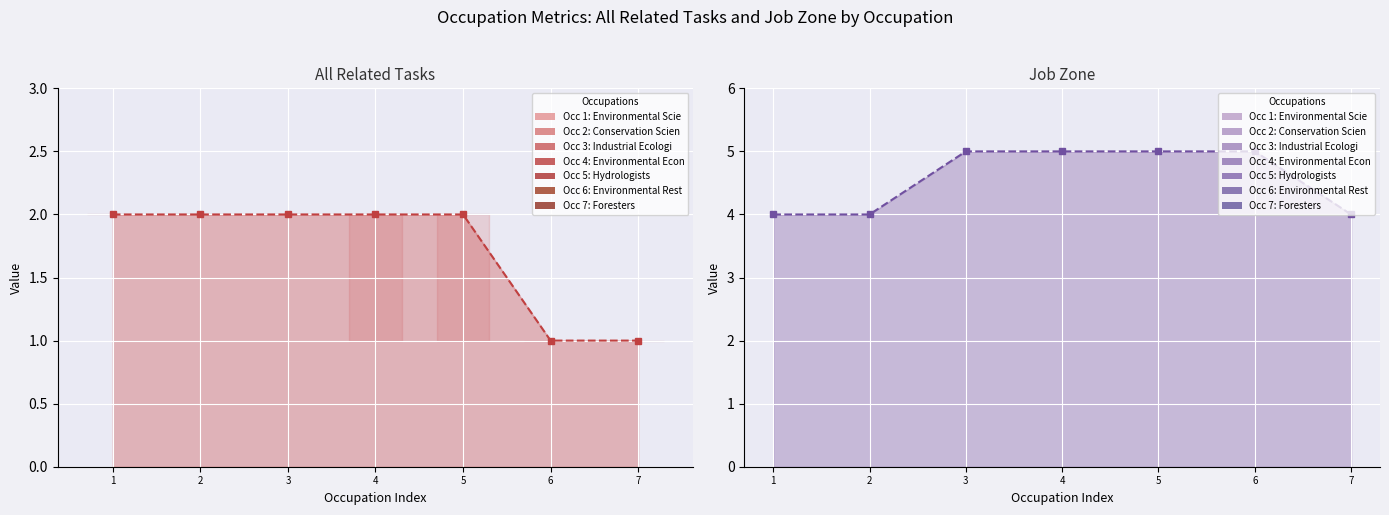

What is the value of the Job Zone point at the 2nd from the left?

4